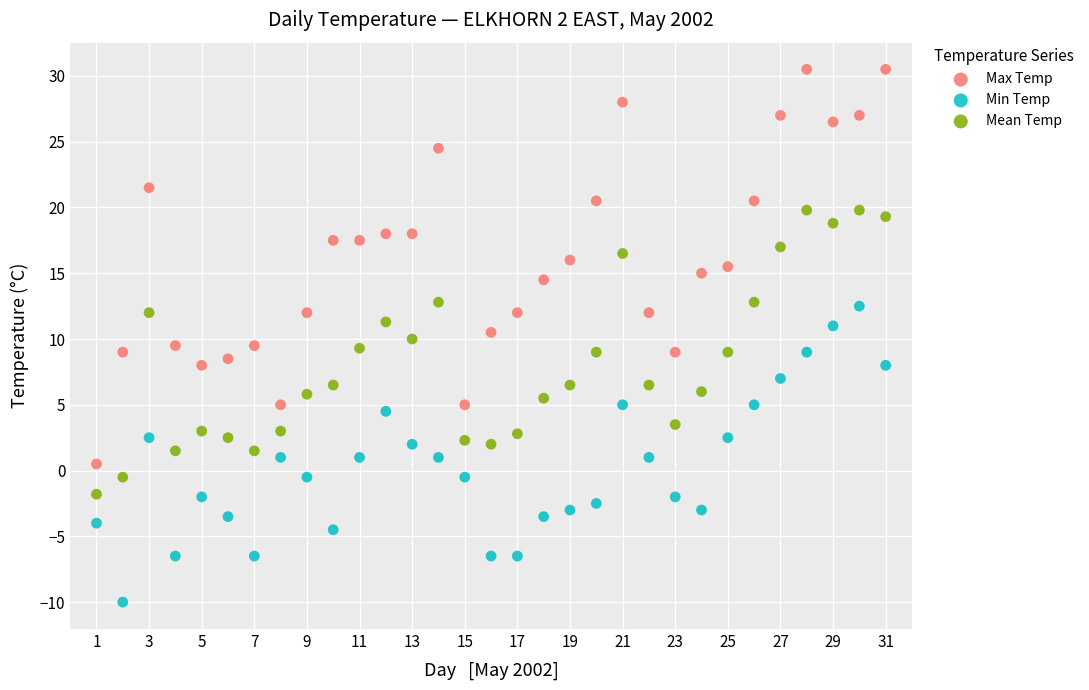

Across all data points, what is the range of Y values (max minus min)?

40.5